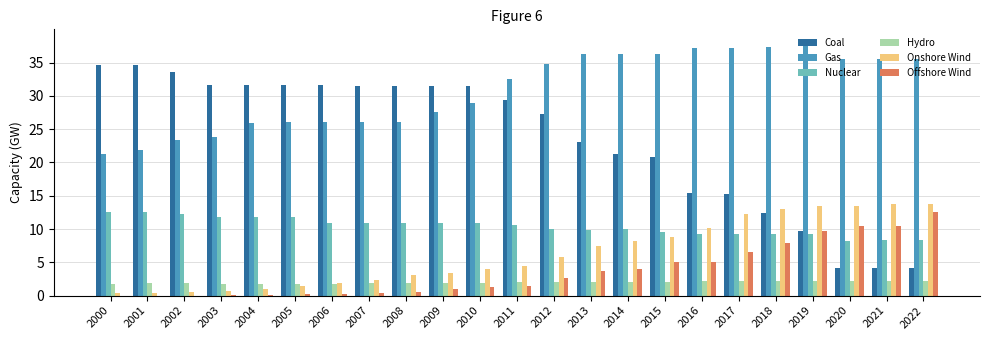

What is the sum of all Nuclear values?

239.2